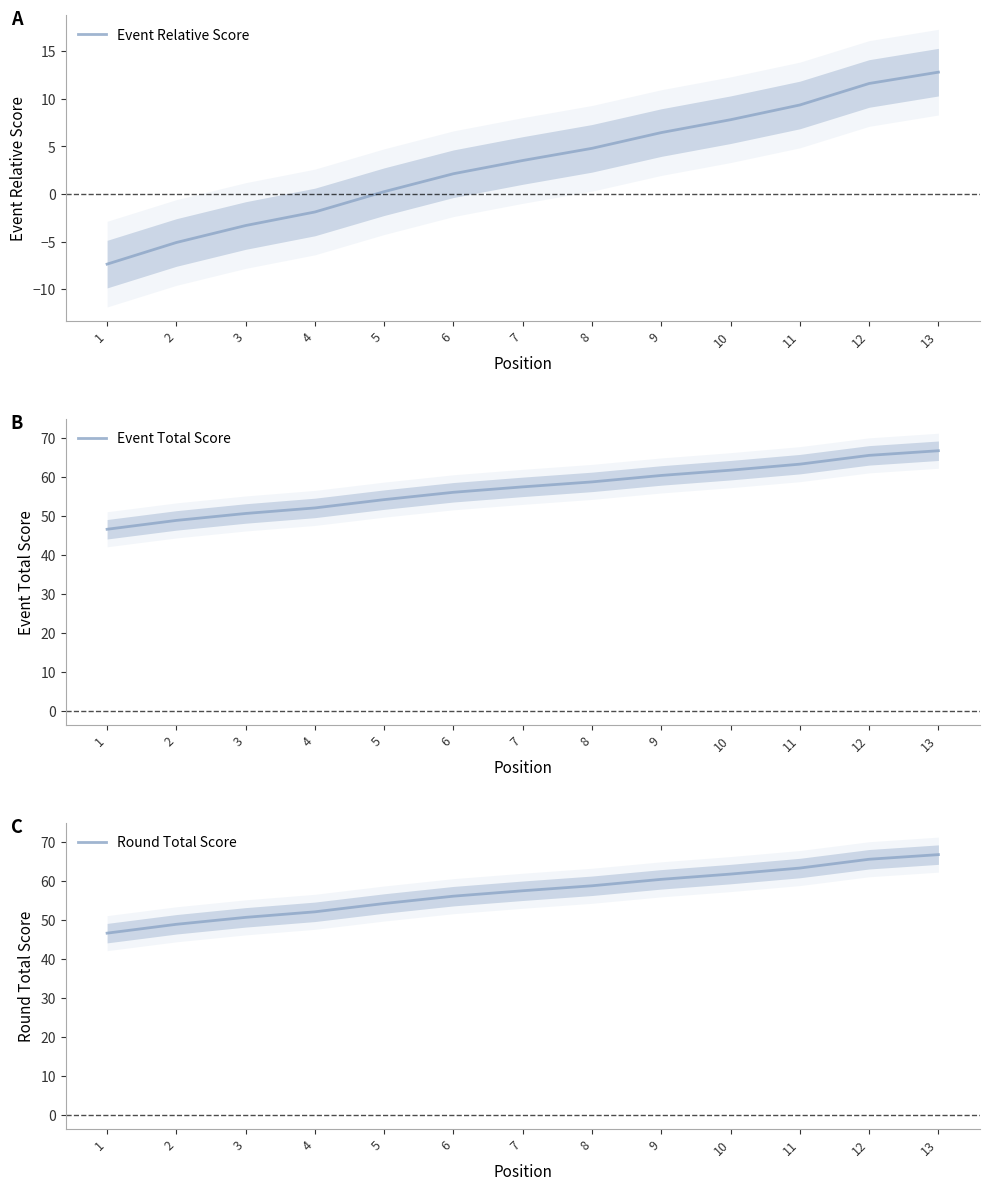

What is the value of the Event Total Score point at the 9th from the left?

60.4